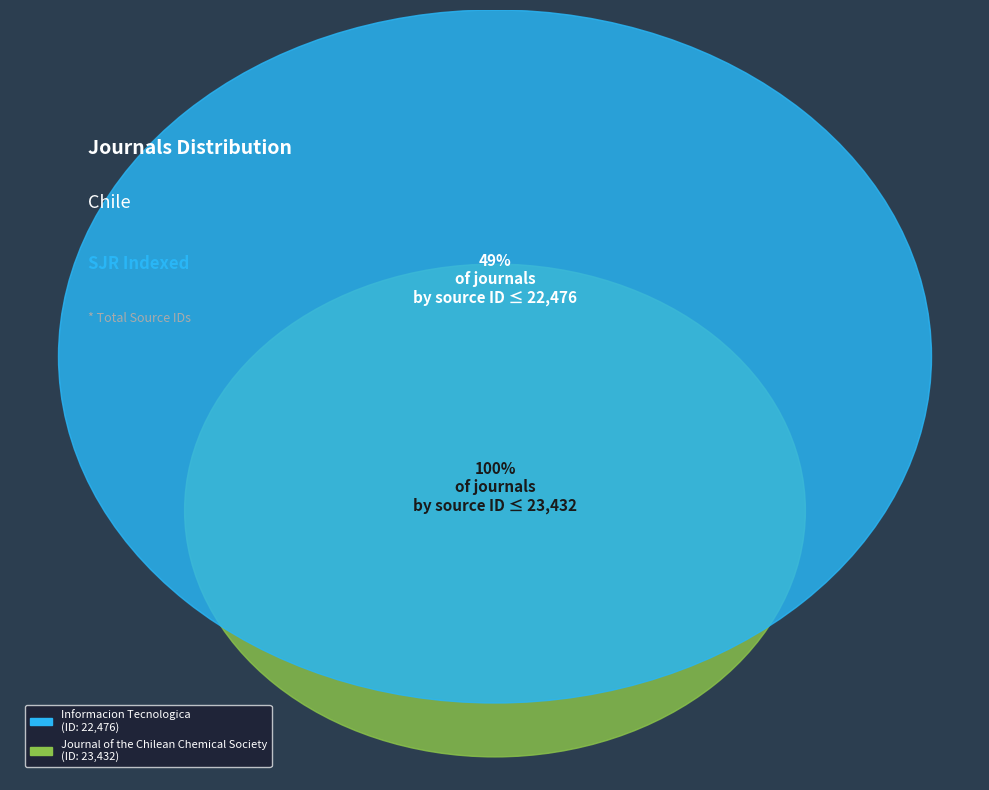

Count the number of slices in the pie.

2